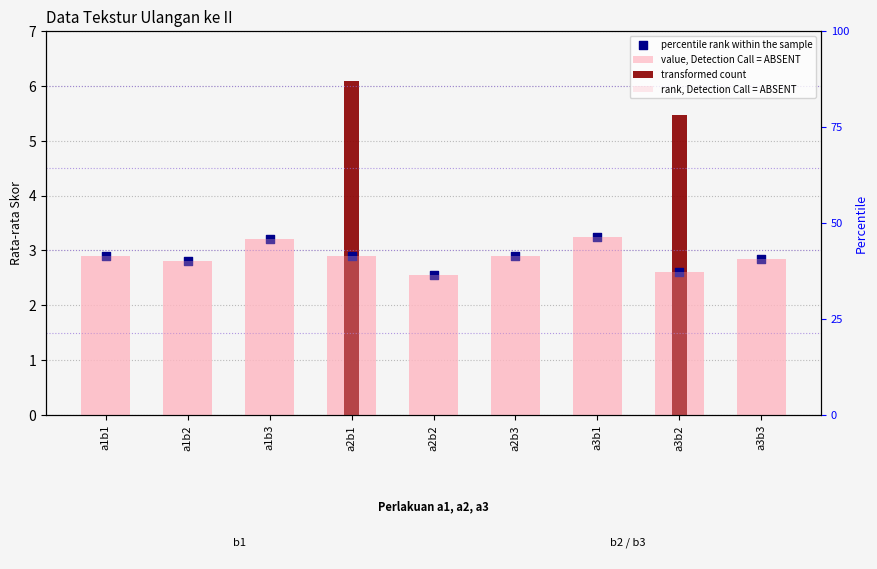

Is the value of value, Detection Call = ABSENT at a2b3 greater than the value of rank, Detection Call = ABSENT at a1b2?

No